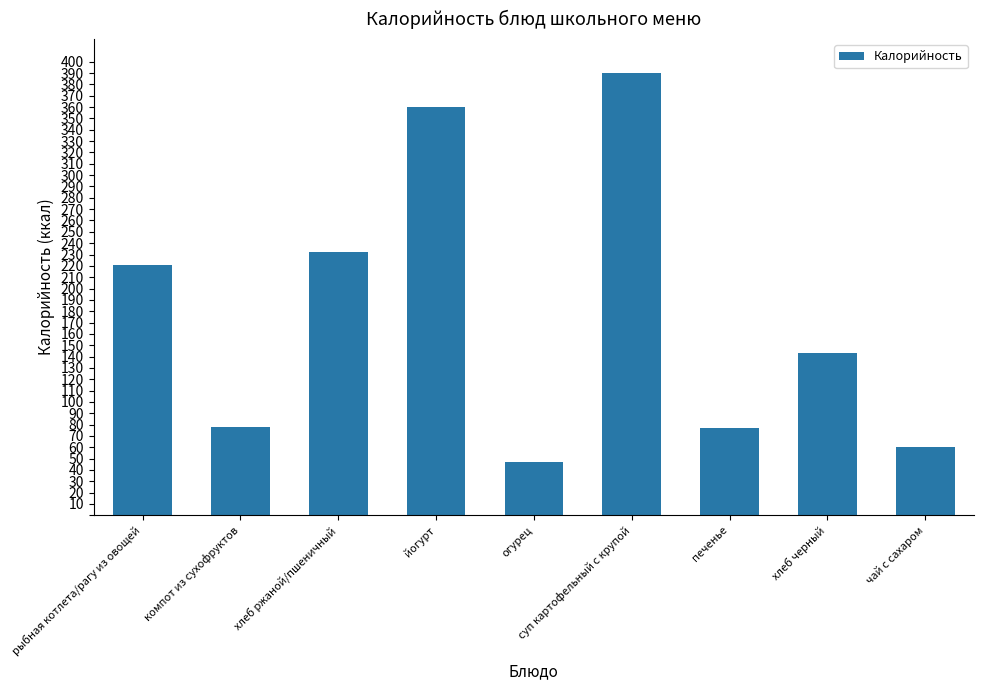

Is it true that the value at печенье is 30?

False